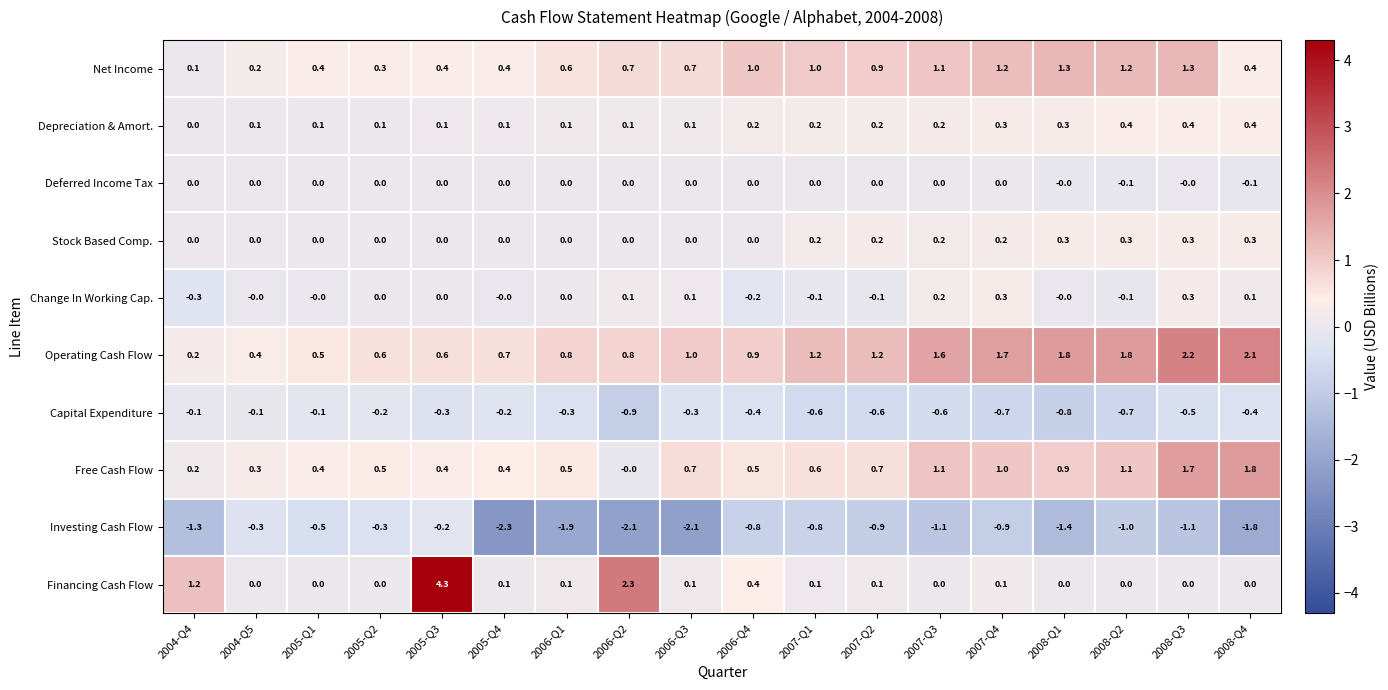

What is the sum of all Change In Working Cap. values?

0.3